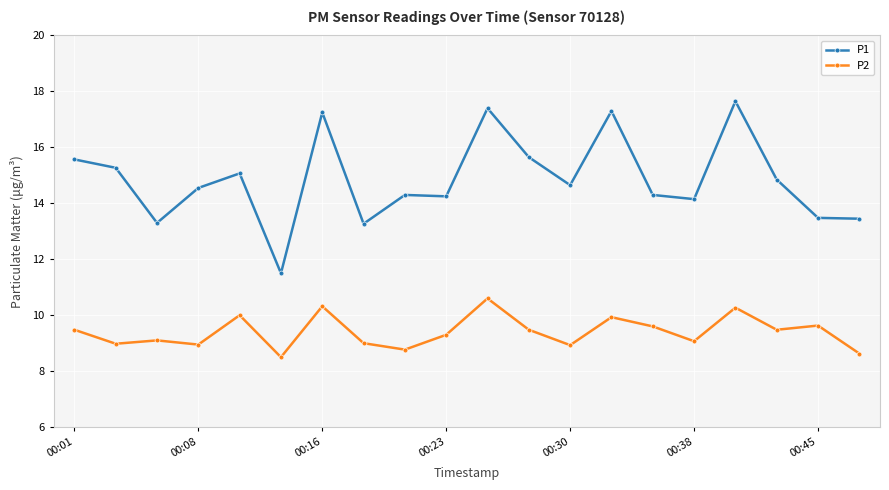

Rank the series by their maximum value, from lowest to highest.

P2, P1